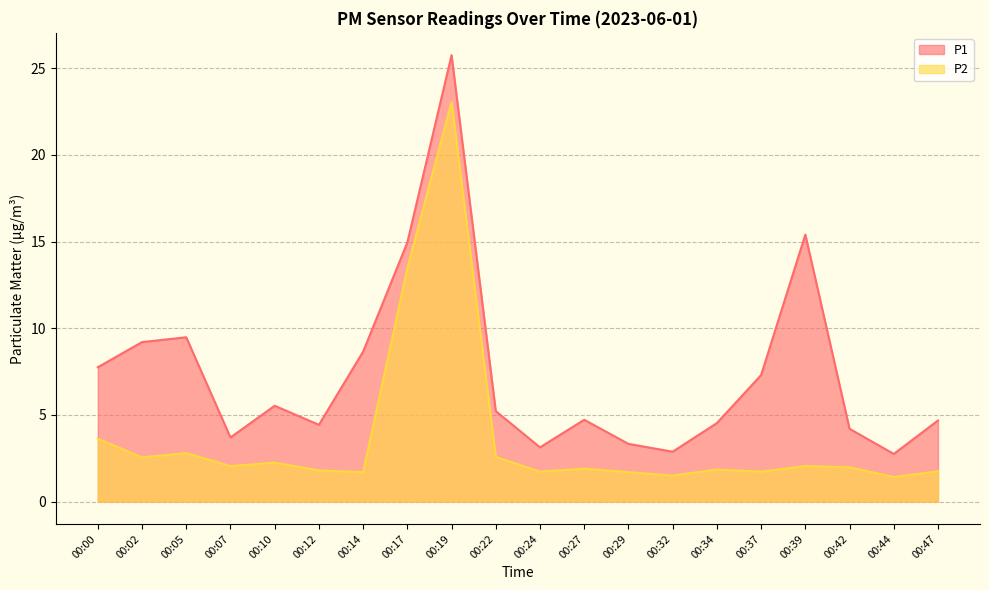

Reading left to right, extract all data points from this chart.

P1: 7.8	9.2	9.5	3.7	5.5	4.4	8.7	14.9	25.8	5.2	3.1	4.7	3.3	2.9	4.5	7.3	15.4	4.2	2.8	4.7
P2: 3.6	2.5	2.8	2.0	2.2	1.8	1.7	13.4	23.1	2.6	1.7	1.9	1.7	1.5	1.9	1.7	2.0	2.0	1.4	1.8